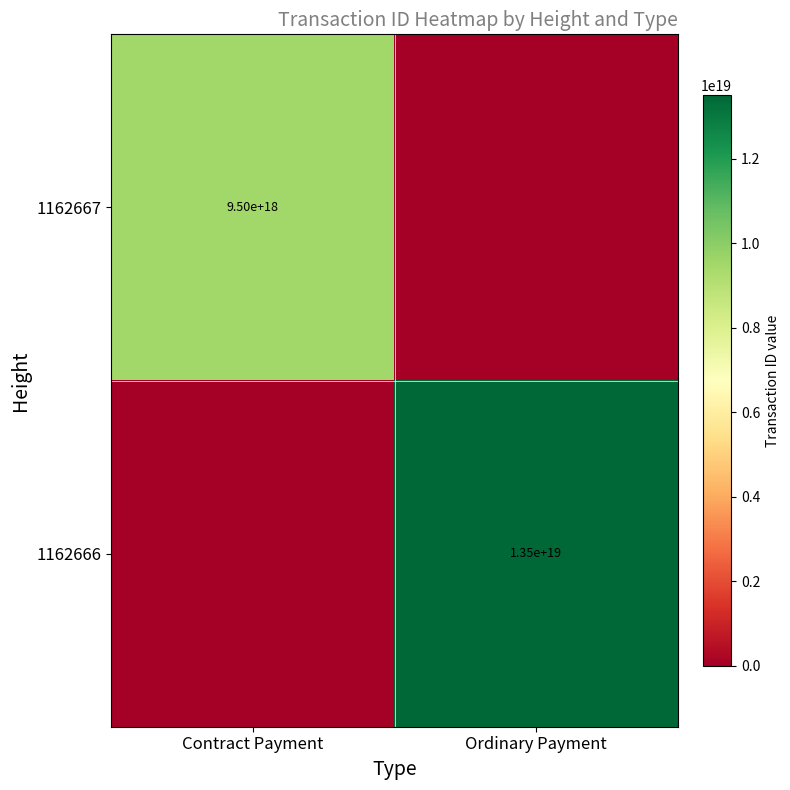

Which has a higher value, Ordinary Payment or Contract Payment?

Contract Payment